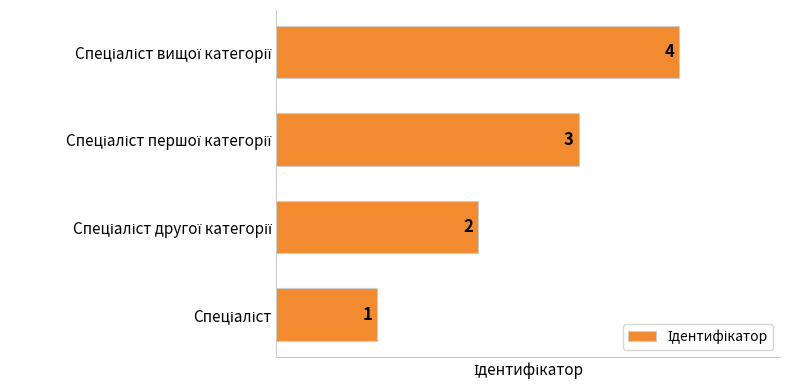

Count the values in the range 2 to 4.

3